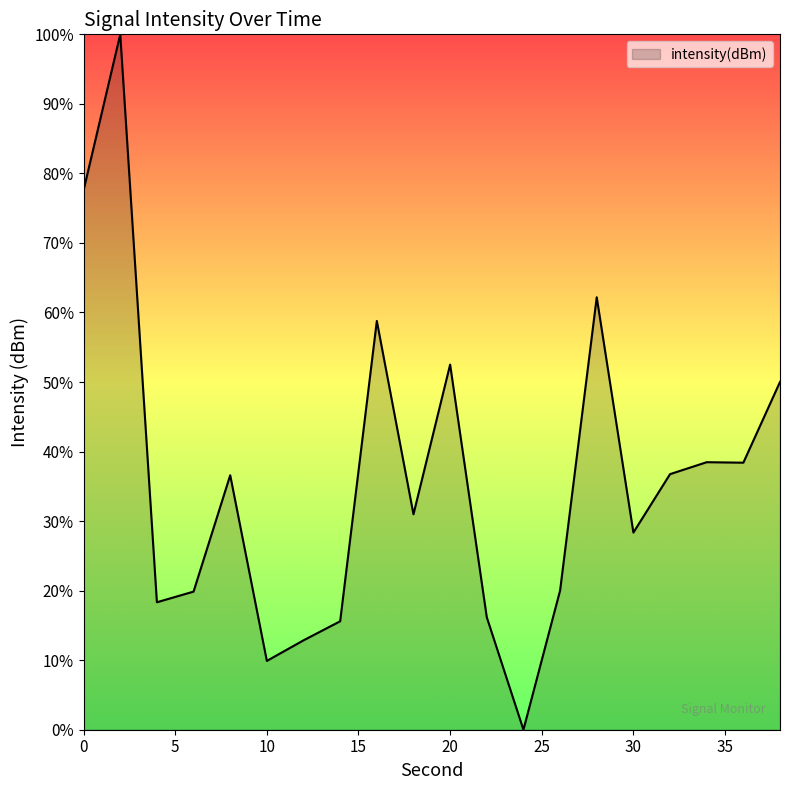

Does the chart have visible grid lines?

No